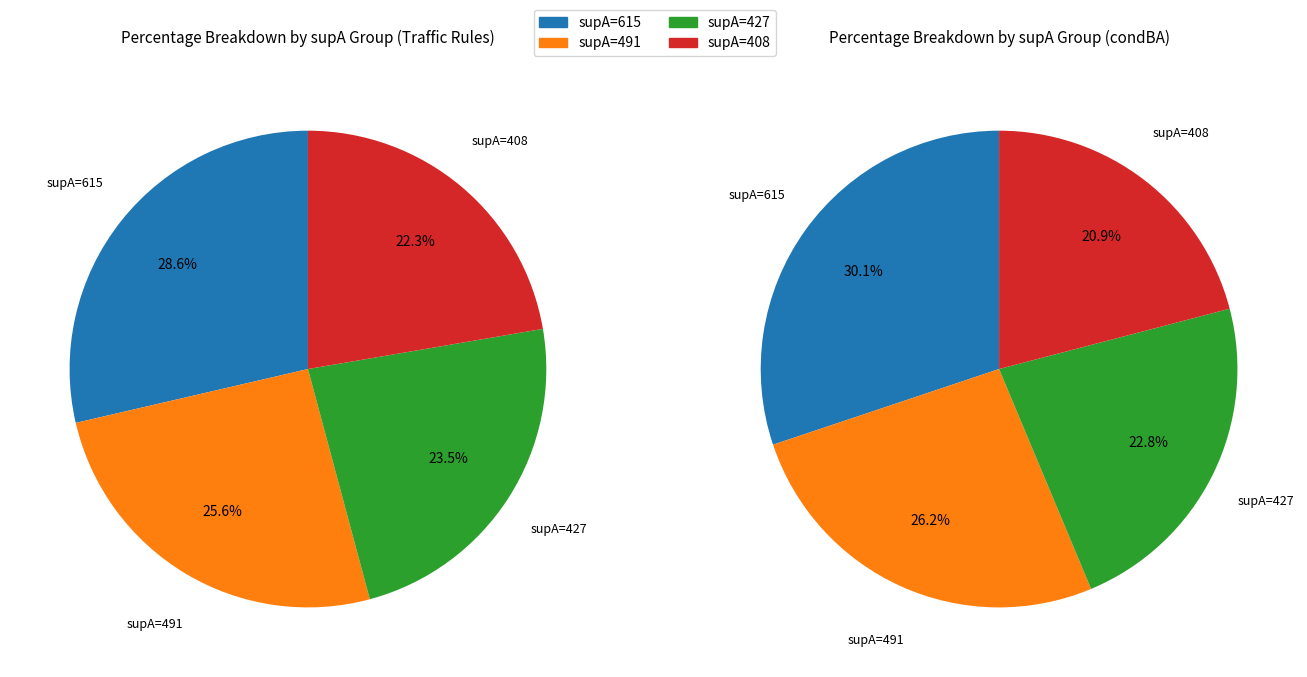

Is 615 the majority of the pie?

No